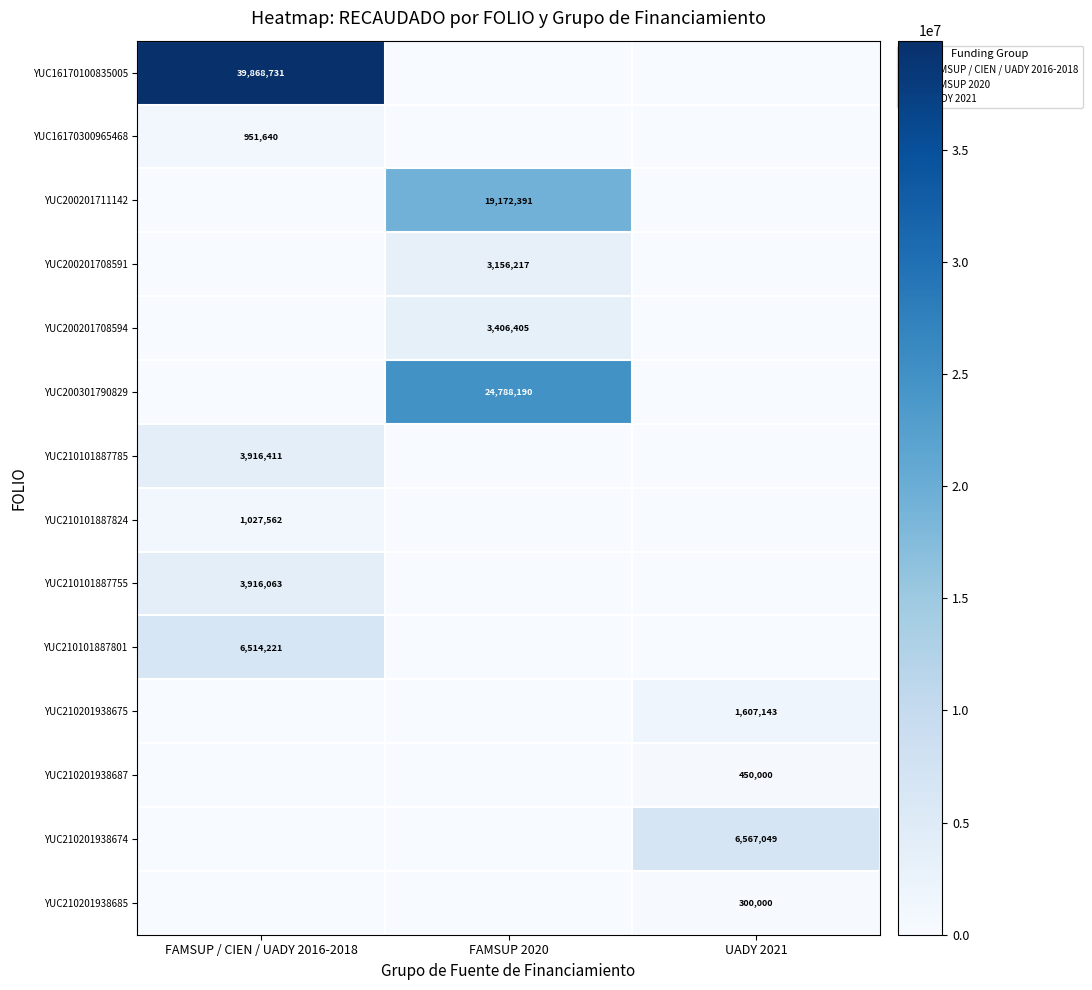

What is the difference between the YUC210201938687 values at FAMSUP / CIEN / UADY 2016-2018 and UADY 2021?

450000.0